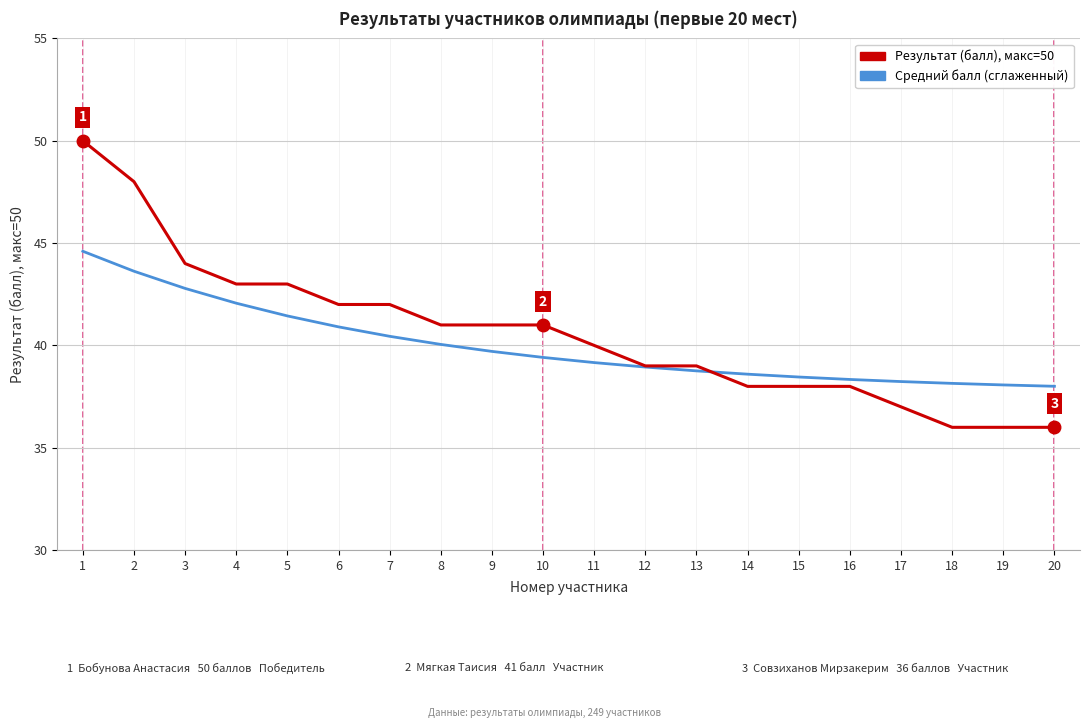

Is the value of Средний балл (сглаженный) at 6 greater than the value of Результат (балл), макс=50 at 15?

Yes